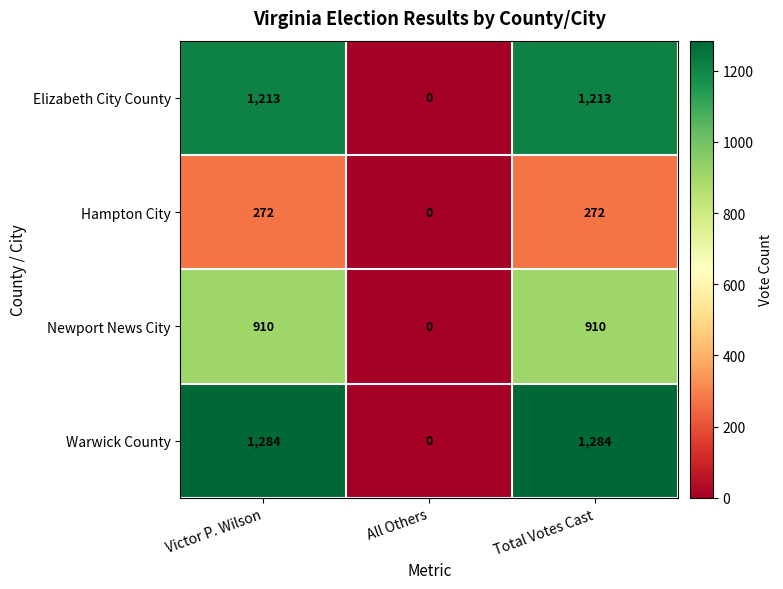

Rank the series by their maximum value, from lowest to highest.

Hampton City, Newport News City, Elizabeth City County, Warwick County